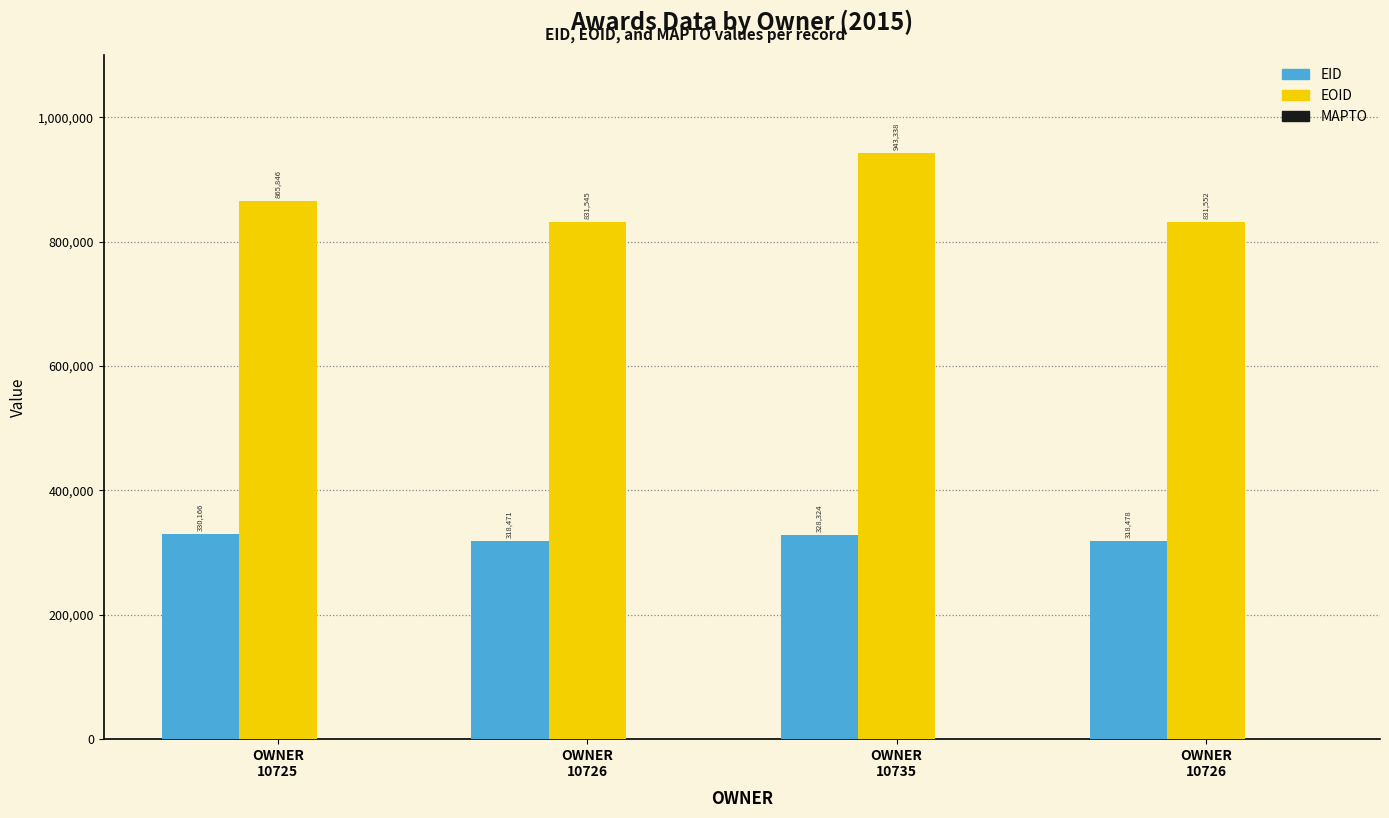

Reading left to right, extract all data points from this chart.

EID: OWNER
10725=330166	OWNER
10726=318471	OWNER
10735=328324	OWNER
10726=318478
EOID: OWNER
10725=865846	OWNER
10726=831545	OWNER
10735=943338	OWNER
10726=831552
MAPTO: OWNER
10725=0	OWNER
10726=0	OWNER
10735=0	OWNER
10726=0